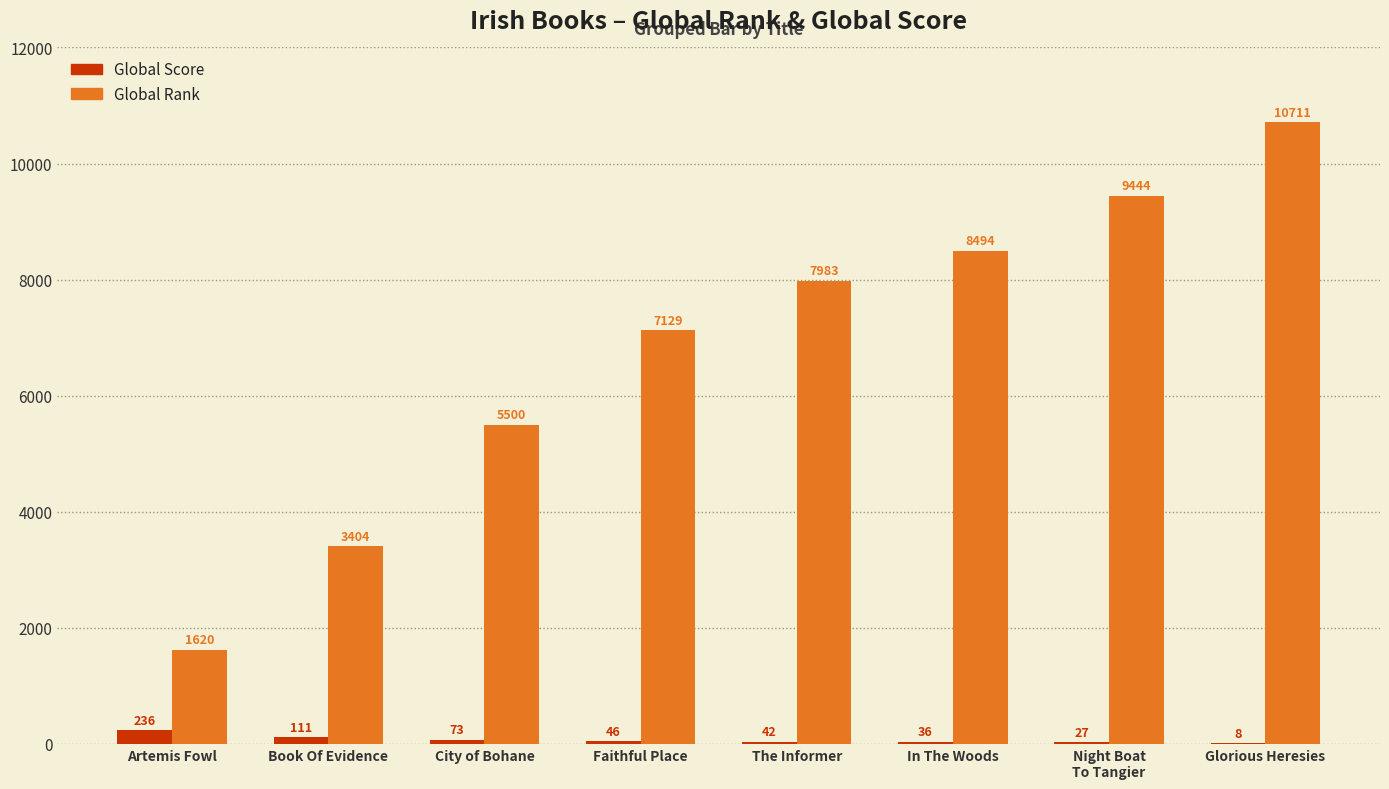

Which category has the highest value across all series?

Glorious Heresies